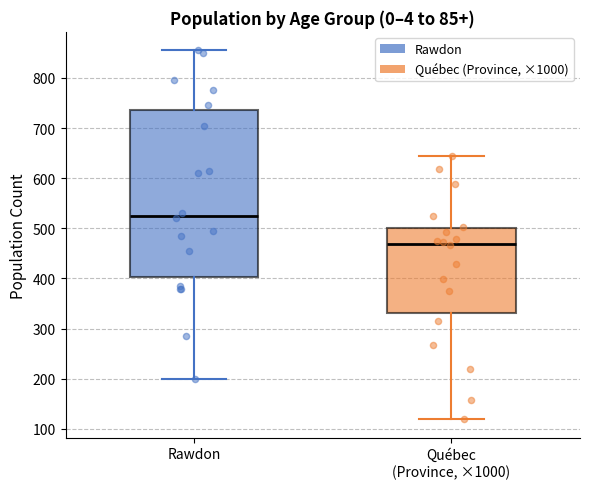

Where is the lower edge of the box for Rawdon on the y-axis? The values are not printed on the chart, so give them approximately, as read against the axis.

400